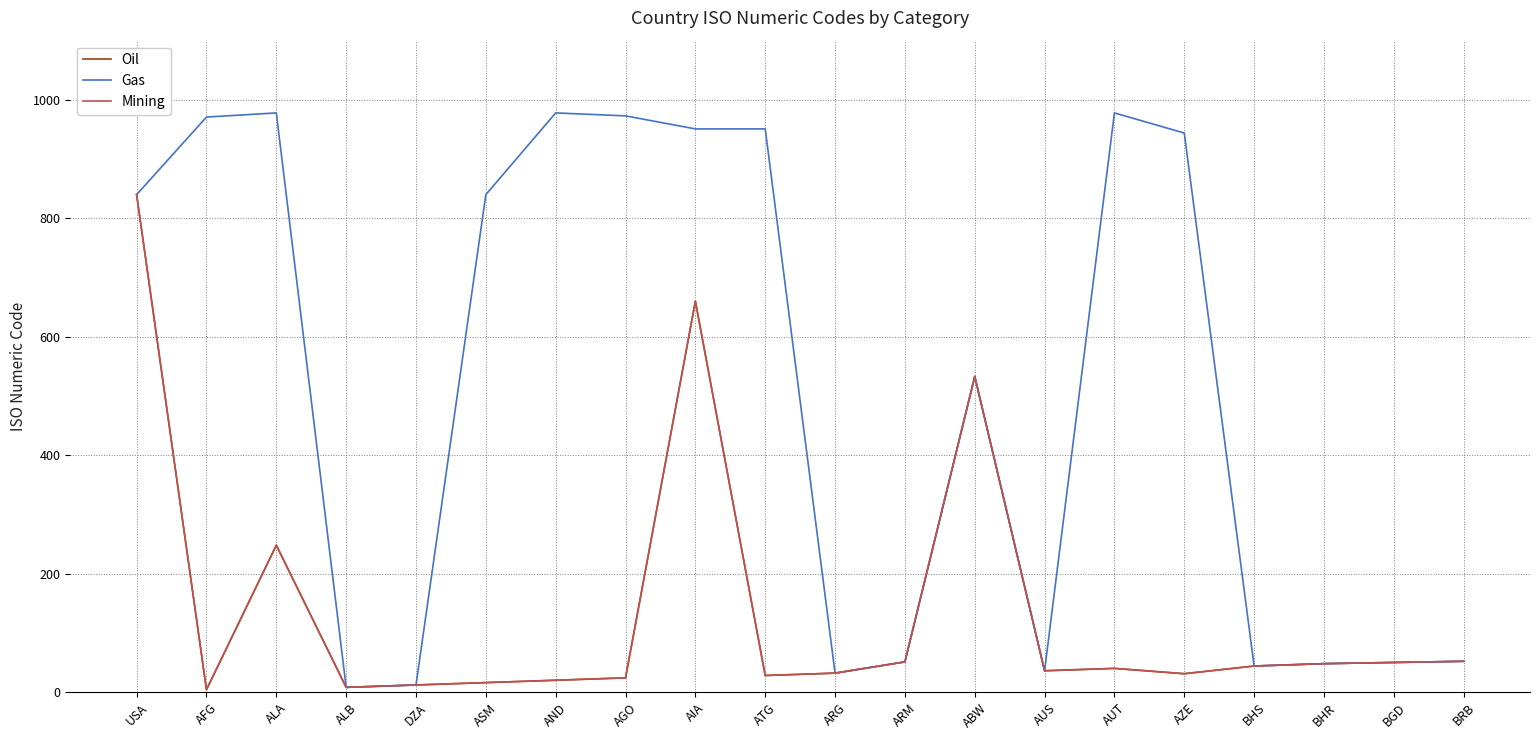

Where is Oil nearest to the value 422?

ABW